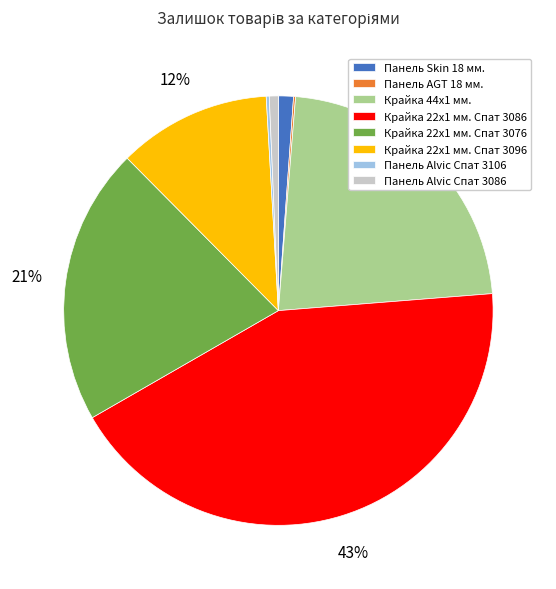

To the nearest percent, what is the average slice percentage?

12%